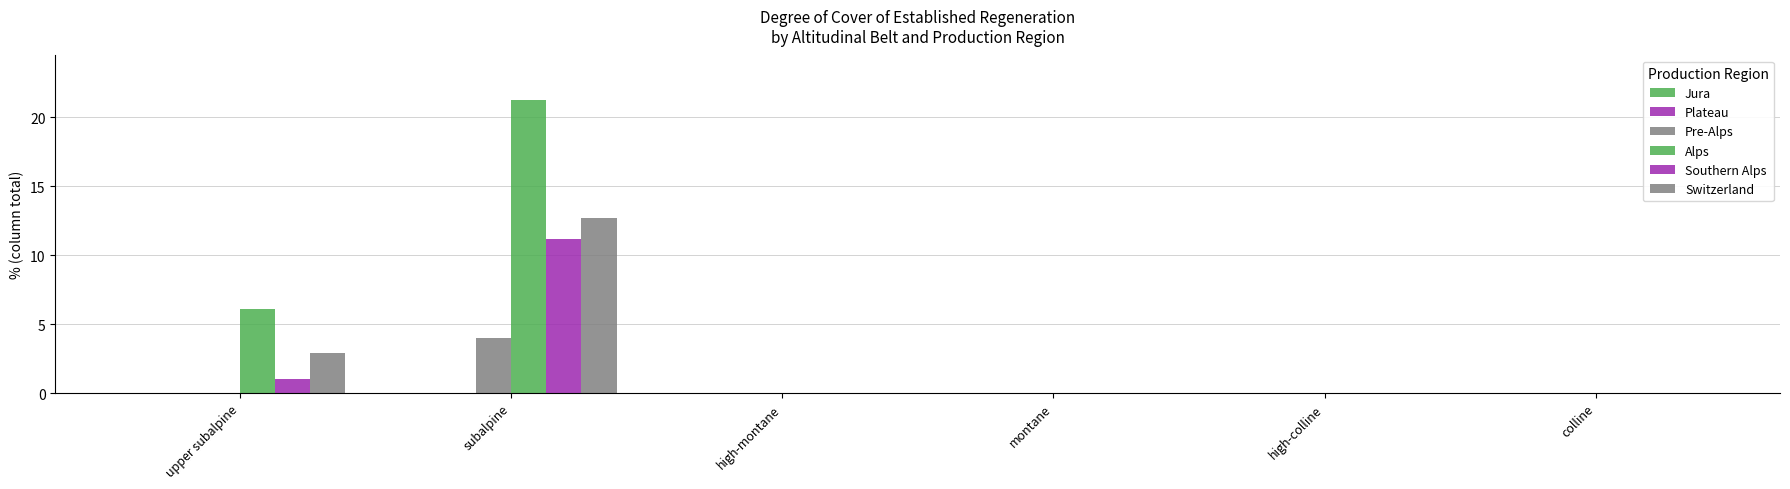

How many groups of bars are there?

6